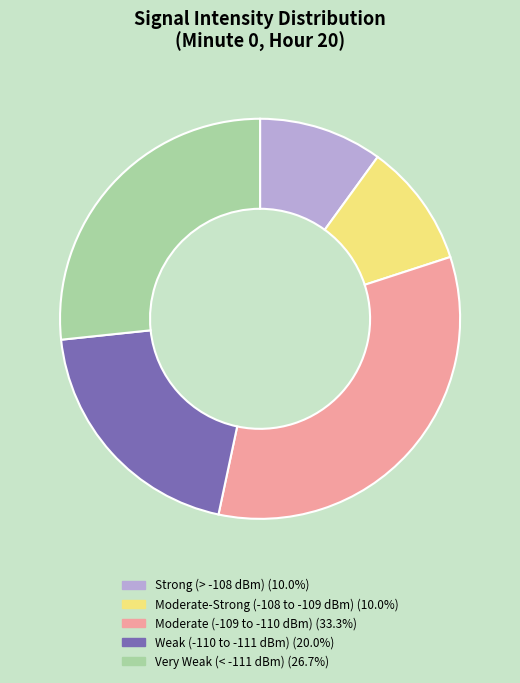

Is there a majority slice in this chart?

No